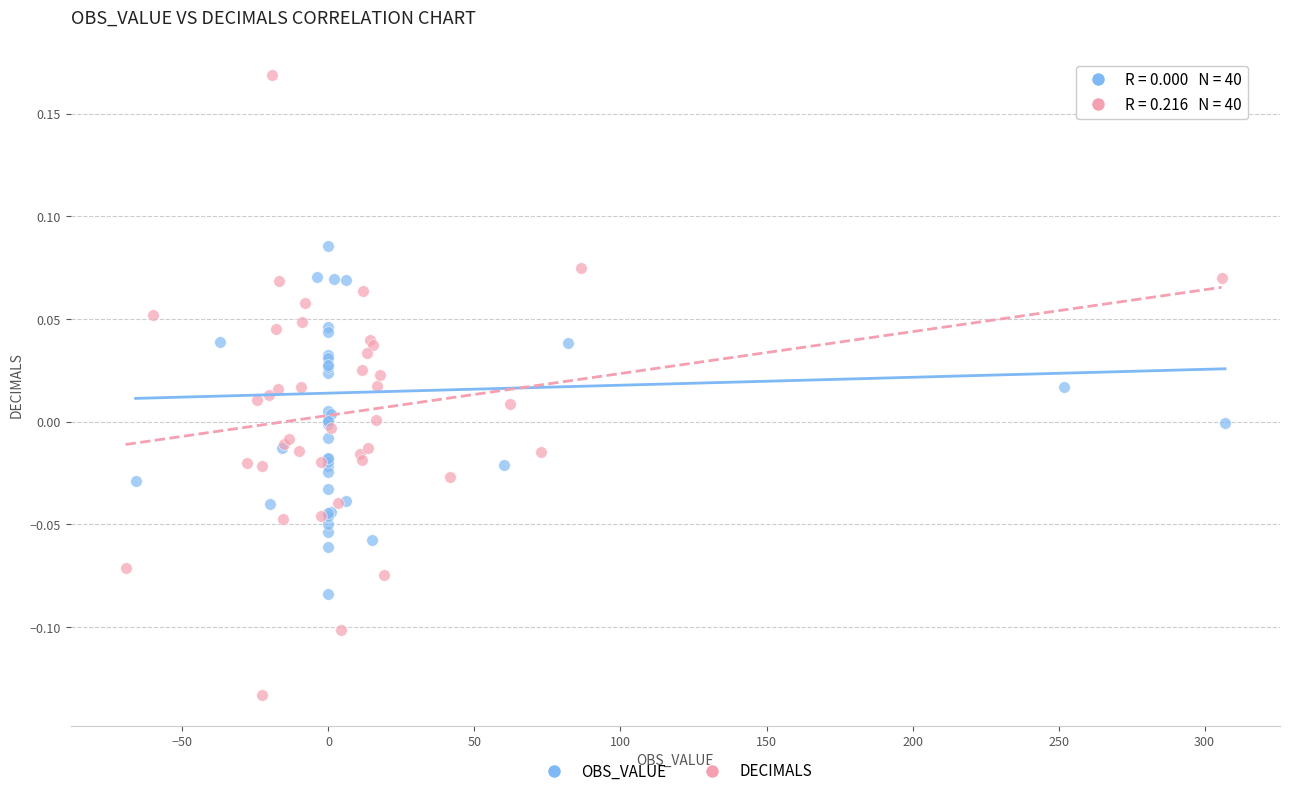

What are all the series names shown in the legend?

OBS_VALUE, DECIMALS